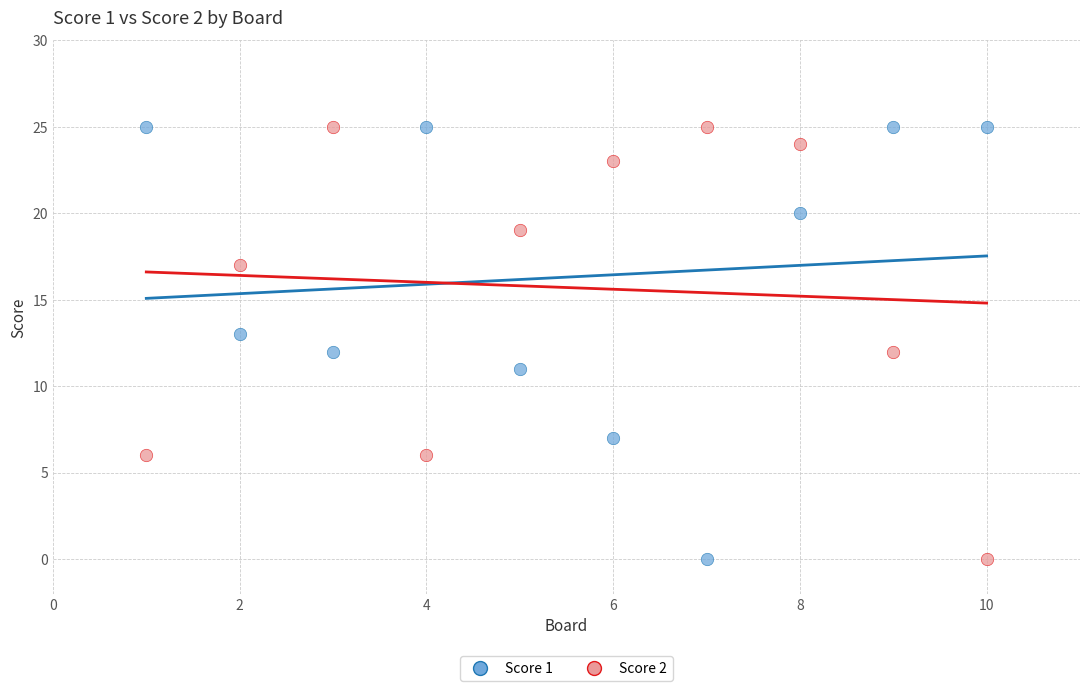

Across all data points, what is the range of Y values (max minus min)?

25